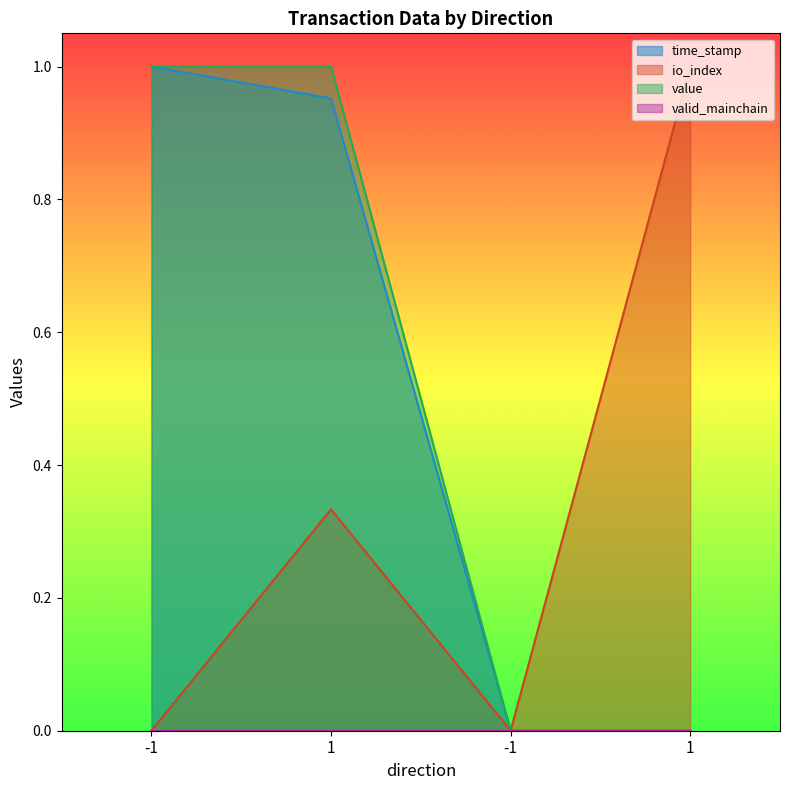

What is the label of the 2nd point from the right?

-1